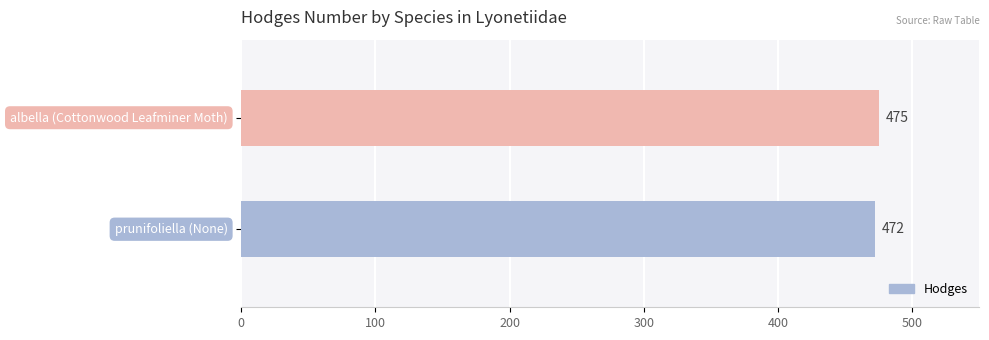

How many series are shown in this chart?

1